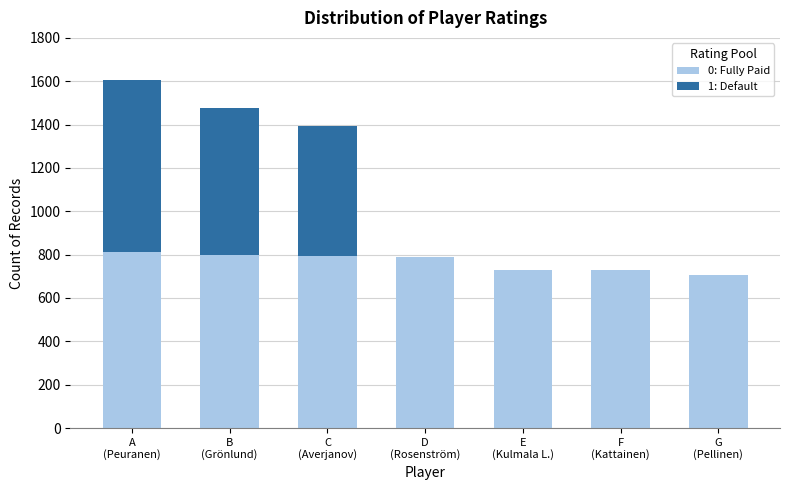

How many categories are shown in the chart?

7